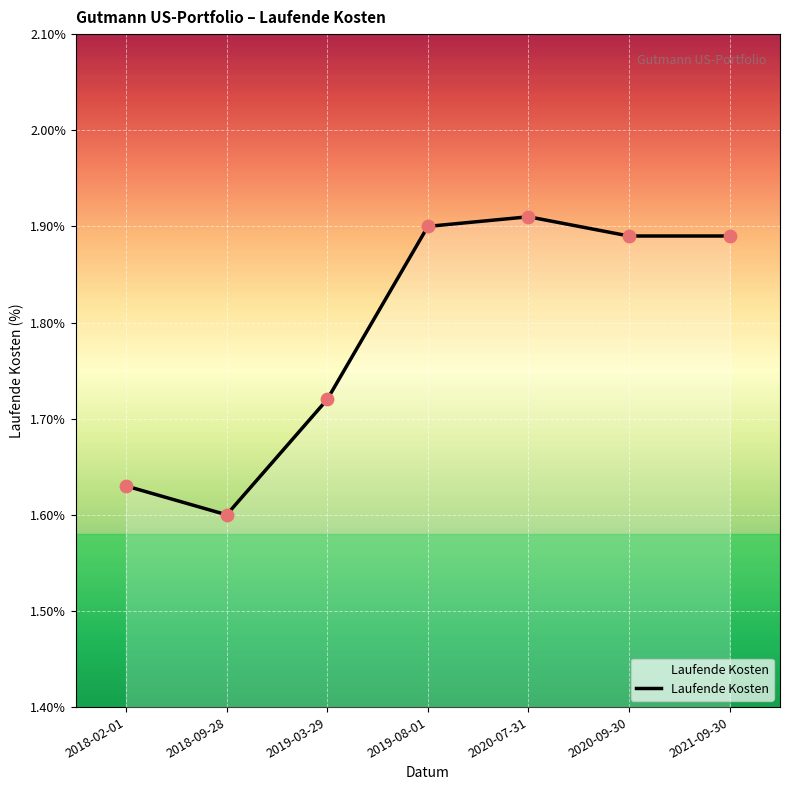

What is the ratio of the value at 2018-02-01 to the value at 2020-09-30?

0.9